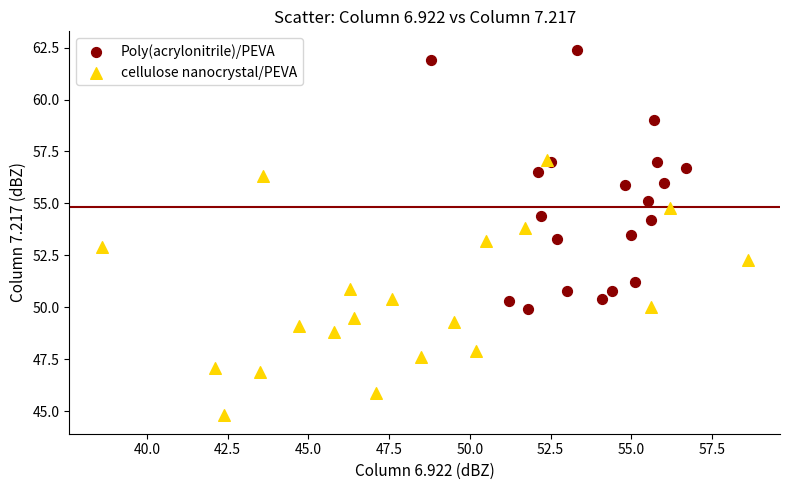

Which series contains the lowest Y value?

cellulose nanocrystal/PEVA